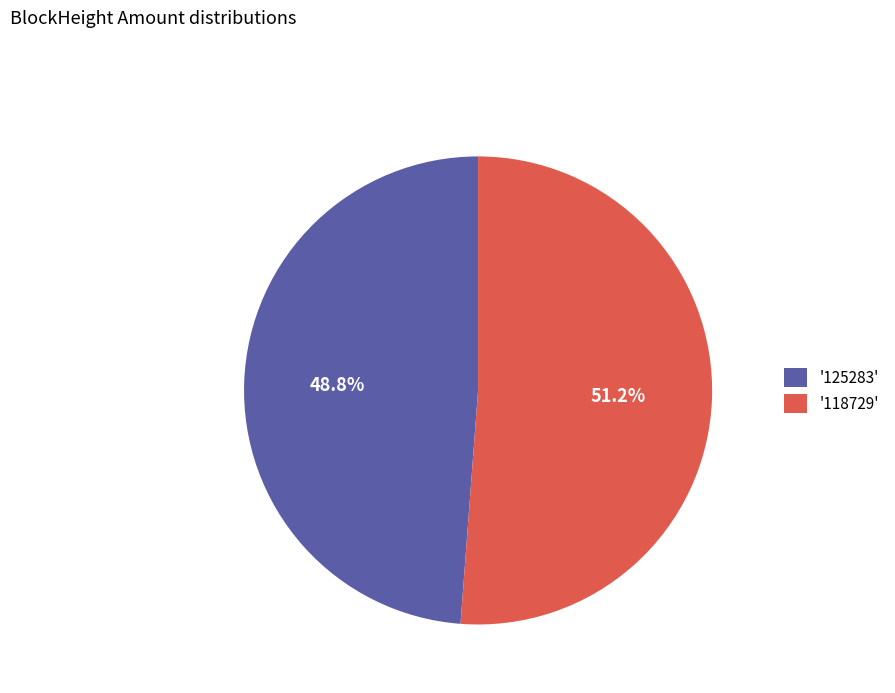

What portion of the pie excludes '125283'?

51.2%